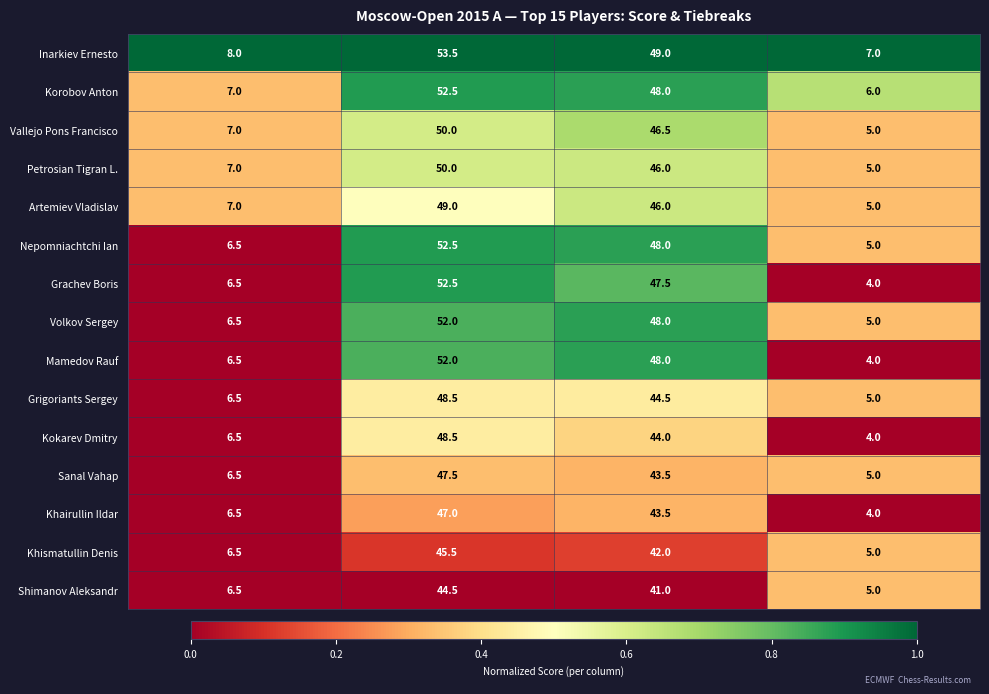

What is the spread (max minus min) of values at Очки?

1.5